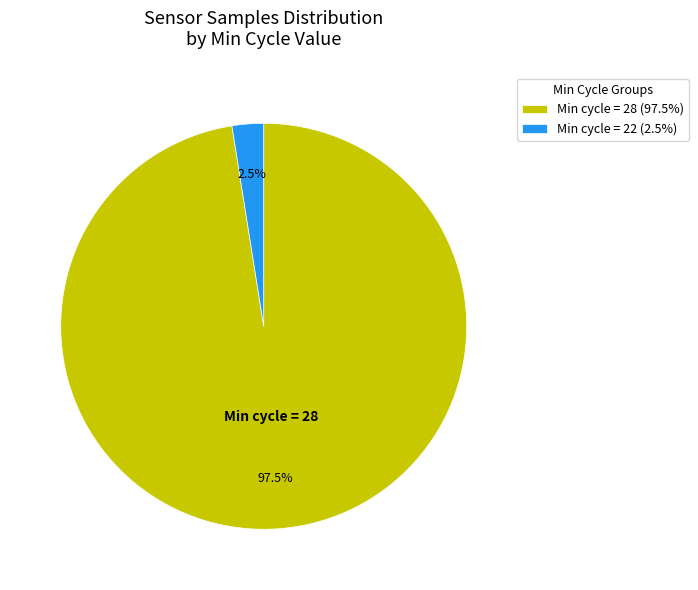

Rank the categories by value from highest to lowest.

Min cycle = 28 (97.5%), Min cycle = 22 (2.5%)